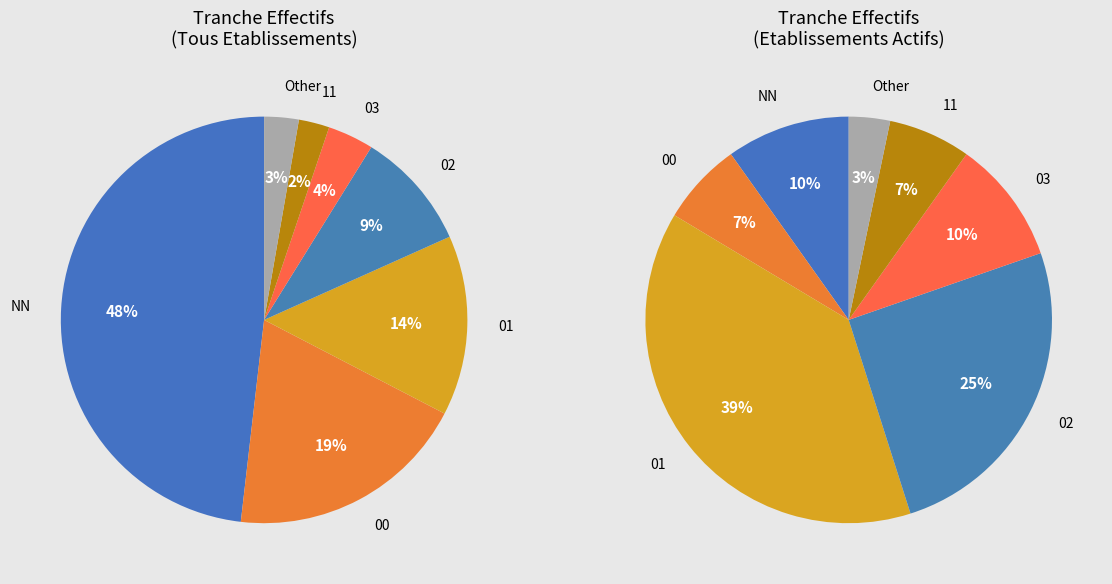

Does 11 represent more than half of the total?

No